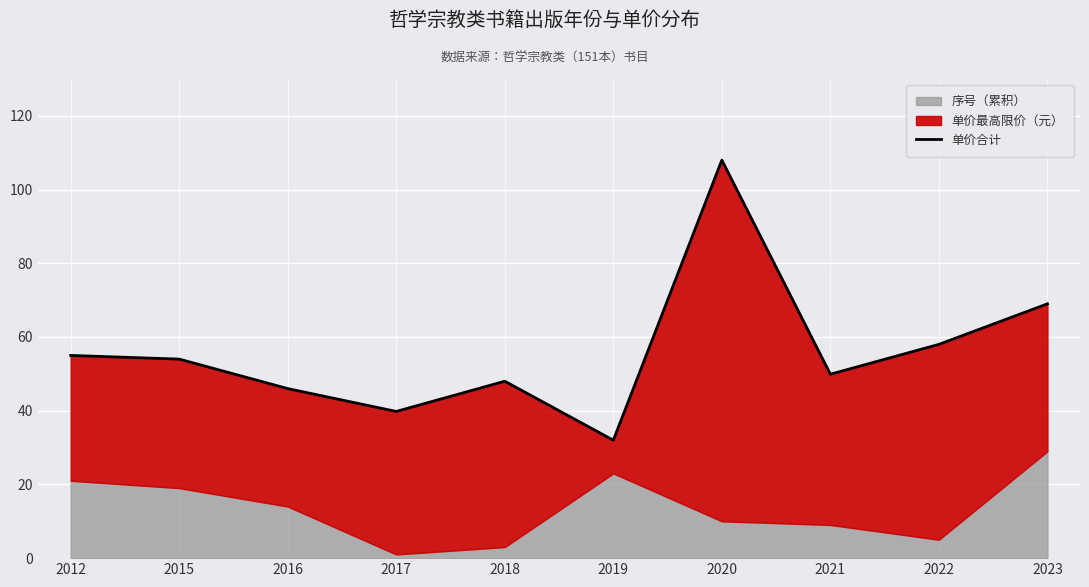

Rank the categories by value from lowest to highest.

2019, 2017, 2016, 2018, 2021, 2015, 2012, 2022, 2023, 2020